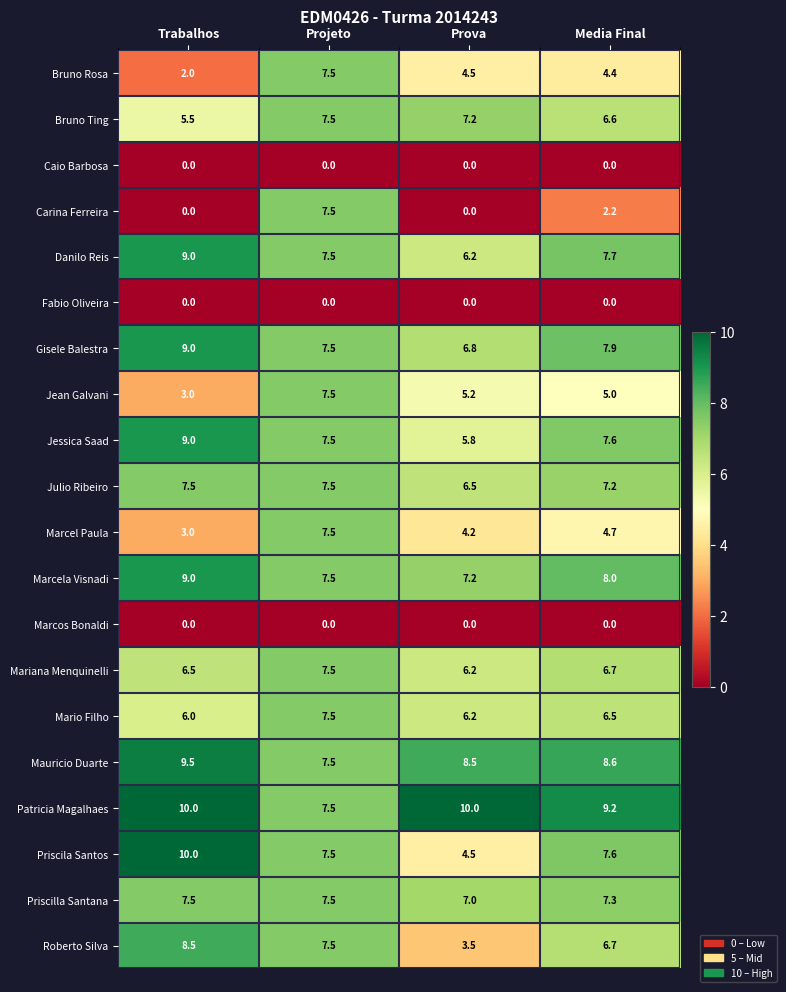

Count the Mario Filho values in the range 6 to 7.

3